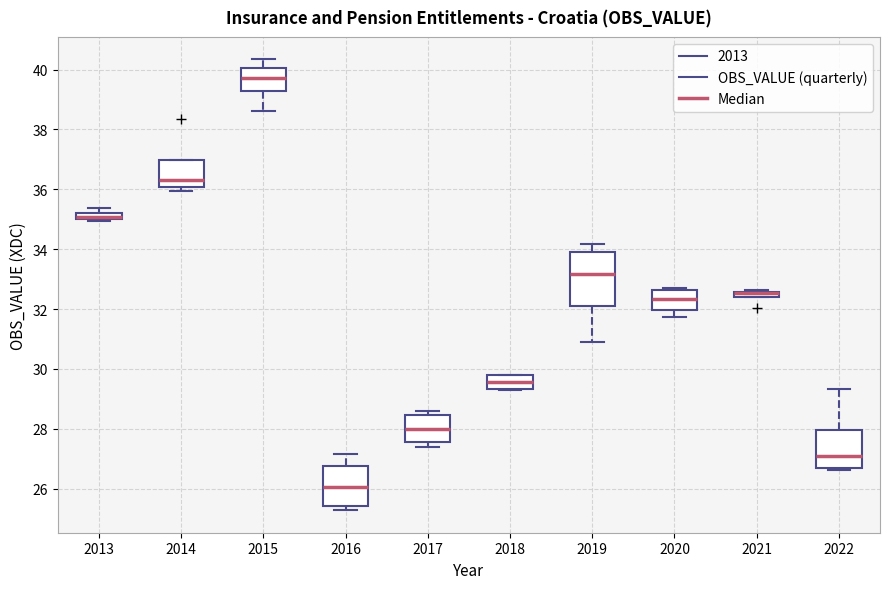

Comparing the boxes themselves (not the whiskers), which one is the tallest?

2019